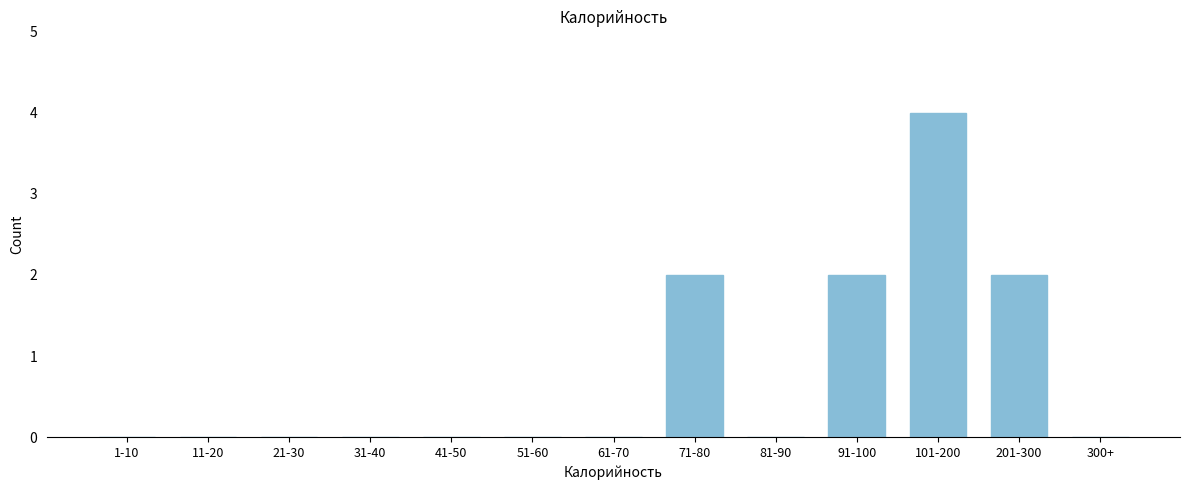

Reading left to right, list all the values displayed in this chart.

1-10=0	11-20=0	21-30=0	31-40=0	41-50=0	51-60=0	61-70=0	71-80=2	81-90=0	91-100=2	101-200=4	201-300=2	300+=0